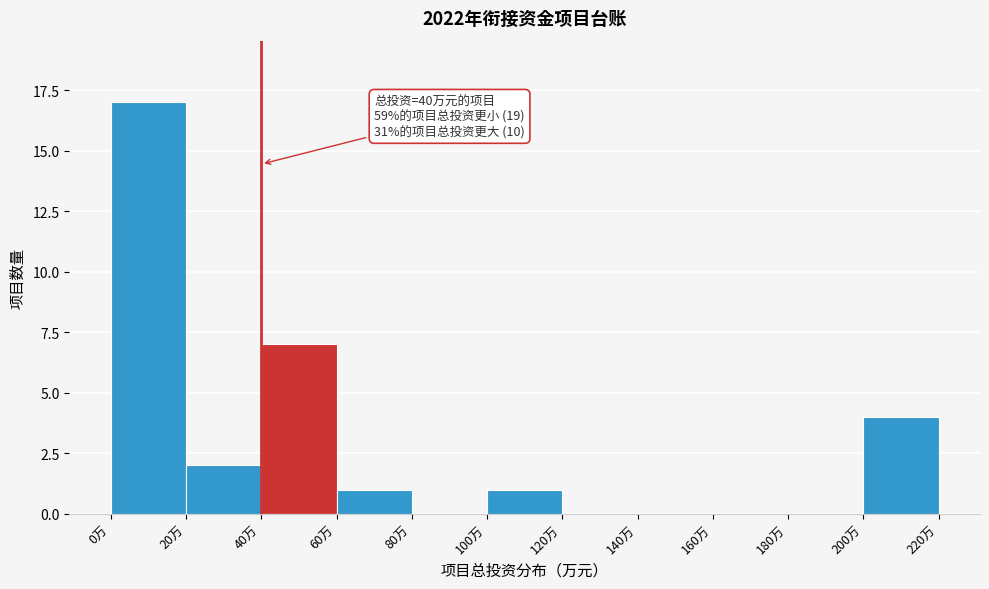

Which range on the x-axis has the tallest bar?

0 to 20